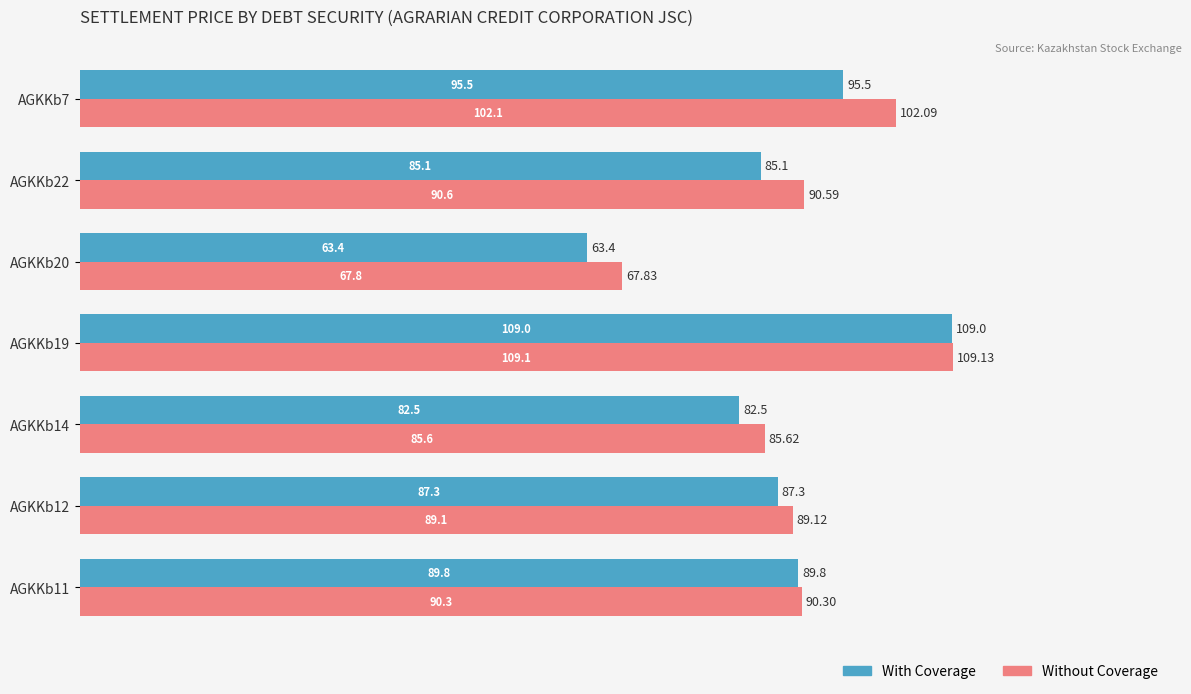

At which category is the sum across all series the highest?

AGKKb19